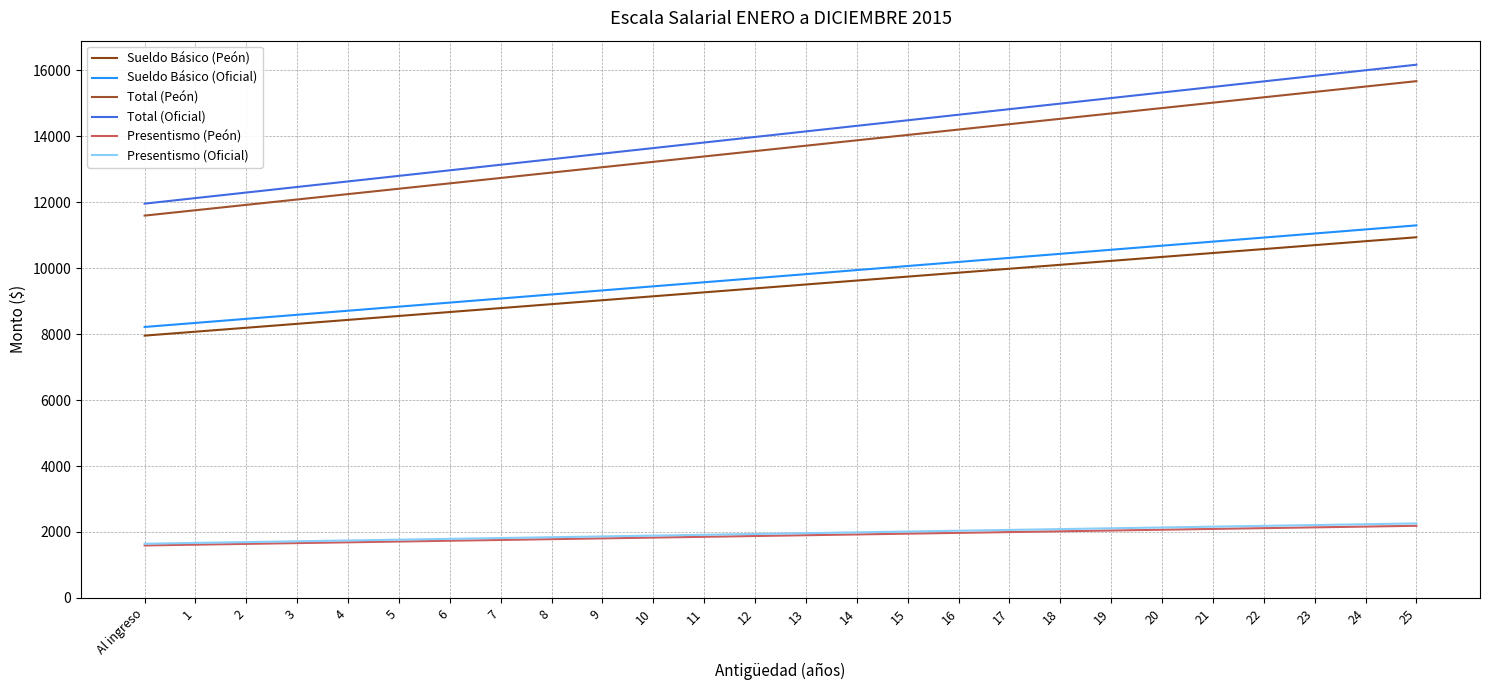

What is the greatest value displayed?

16169.9